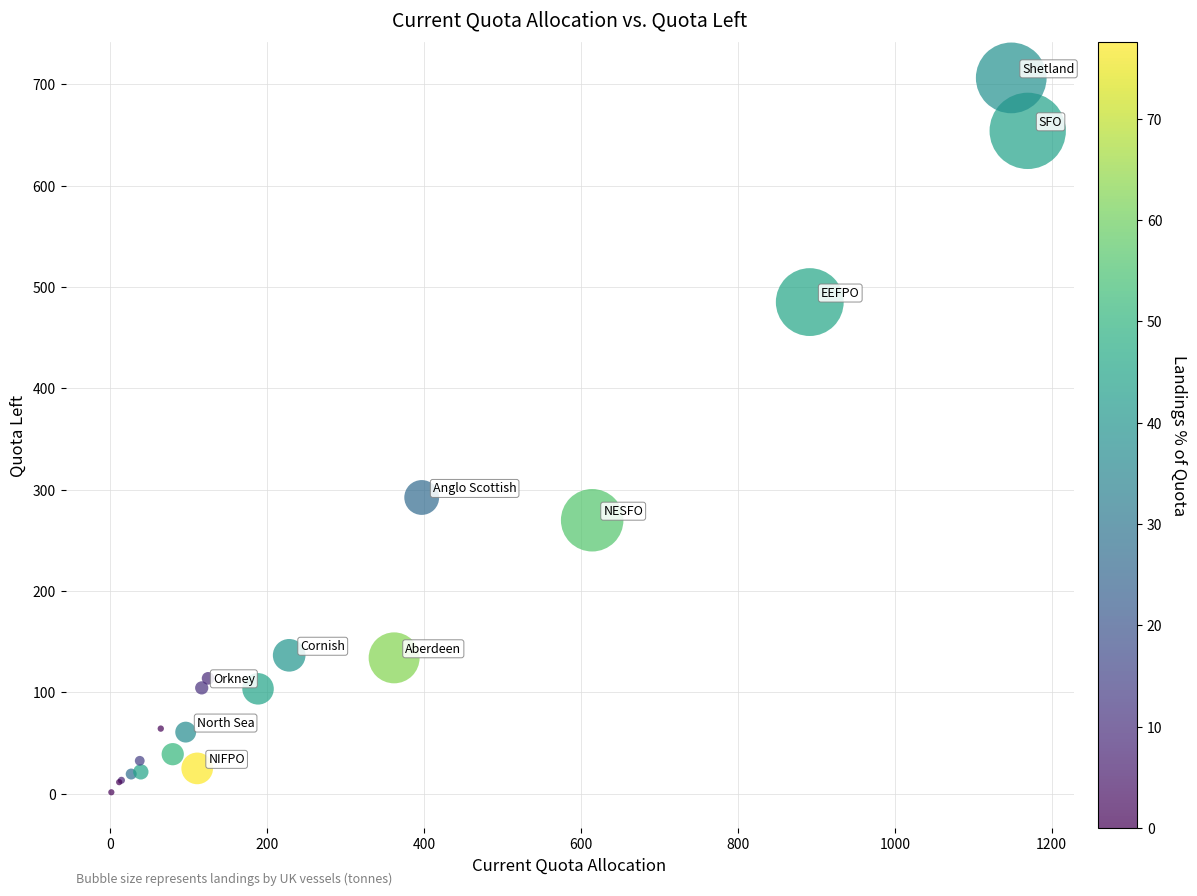

What Y value in the scatter plot is closest to 353?

292.3